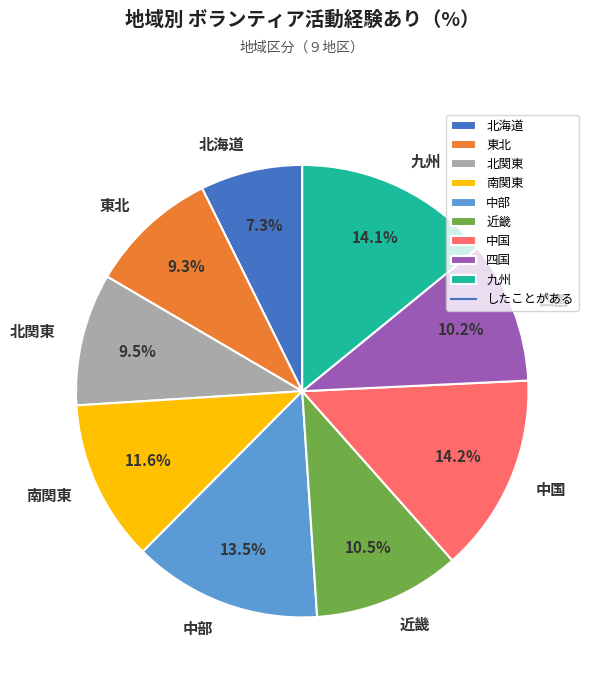

Is 中国 the majority of the pie?

No